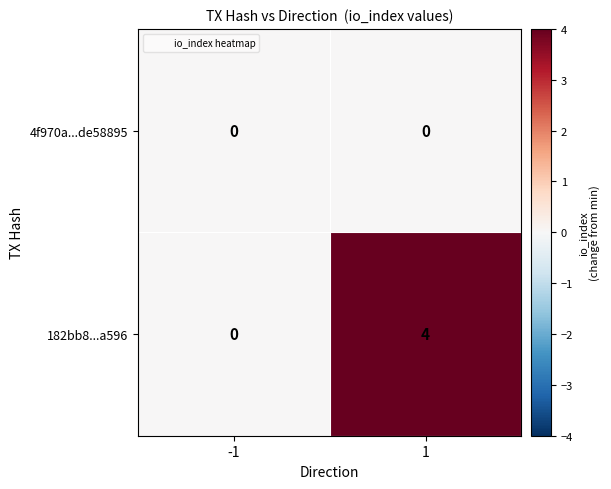

What is the total value across all series at 1?

4